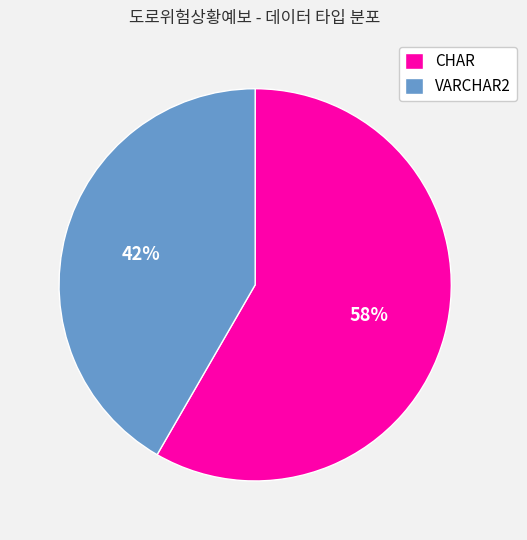

How many slices are in this pie chart?

2